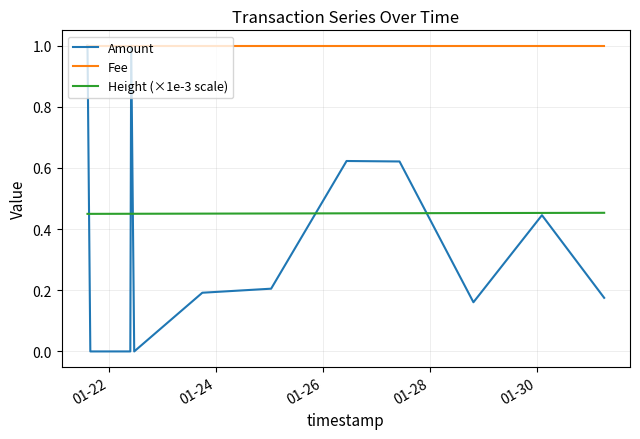

Rank the series by their maximum value, from highest to lowest.

Amount, Fee, Height (×1e-3 scale)